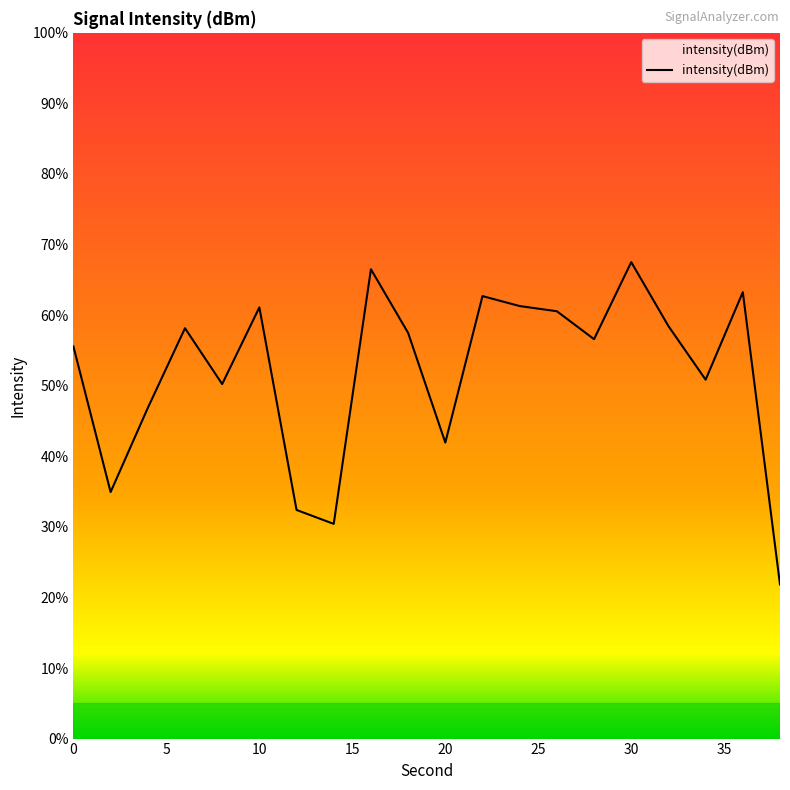

What is the minimum value shown in the chart?

21.8